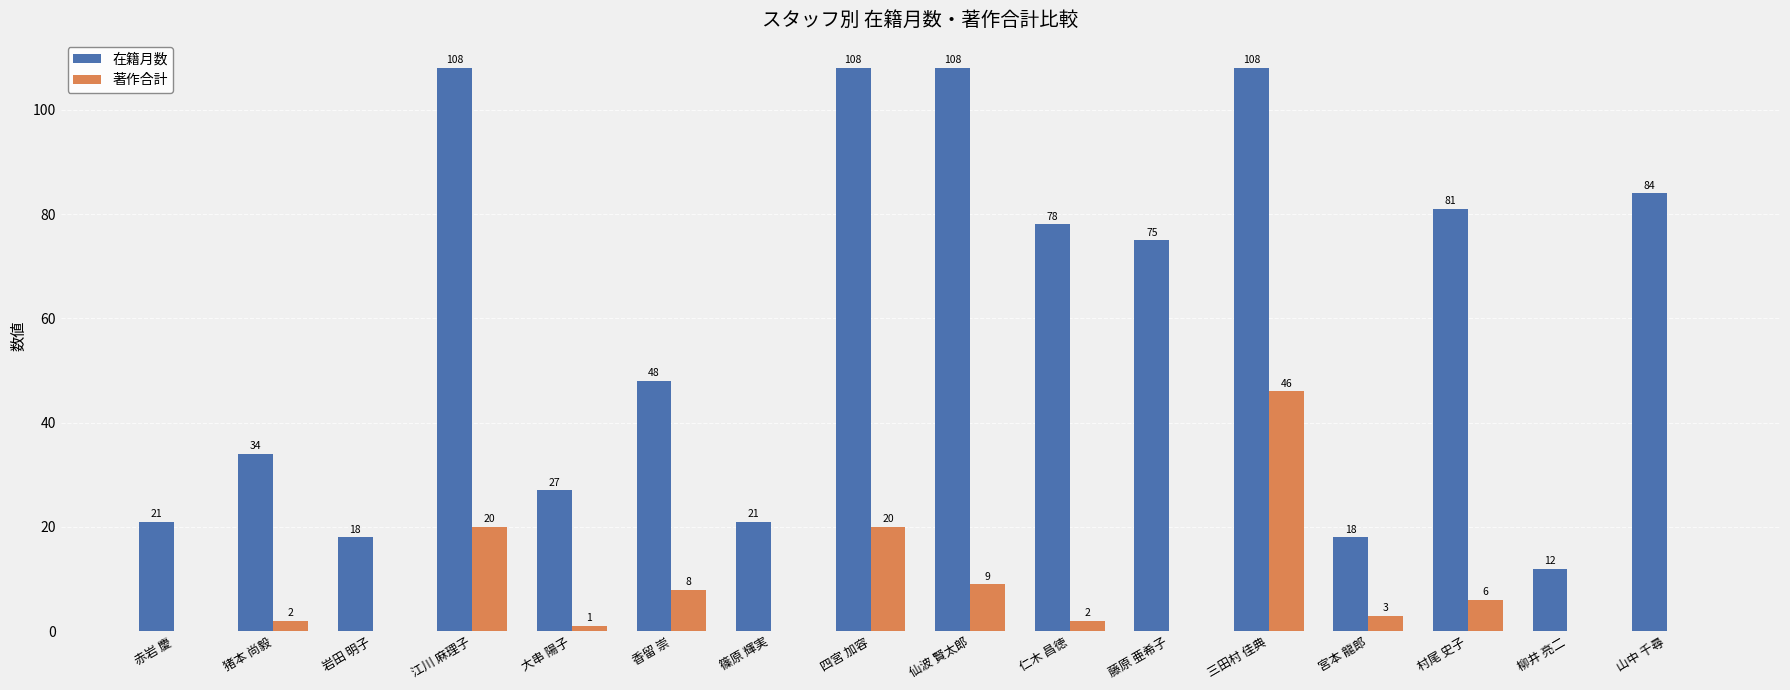

What is the sum of all 著作合計 values?

117